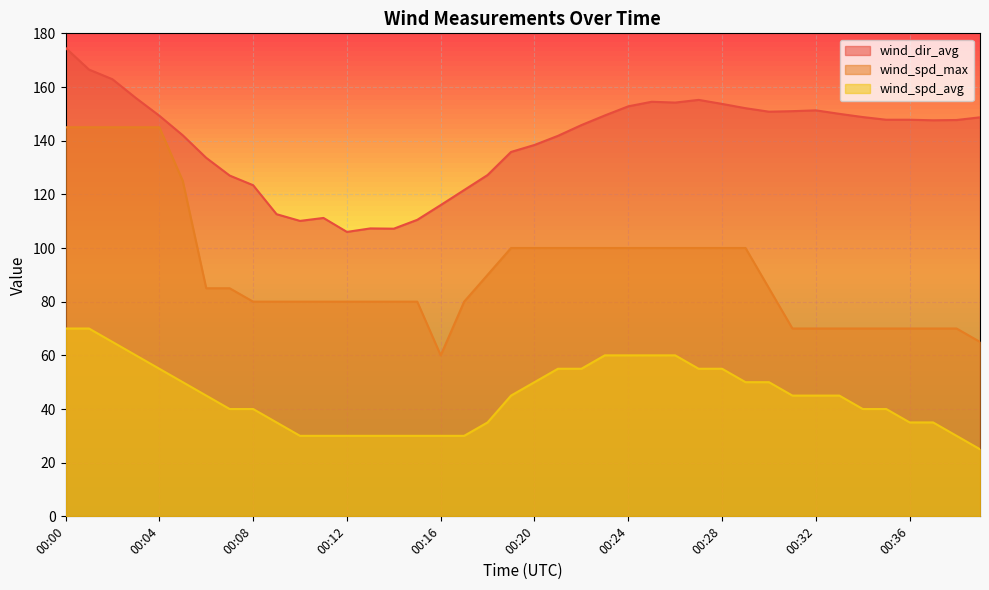

True or false: wind_spd_max and wind_spd_avg intersect in this chart.

False